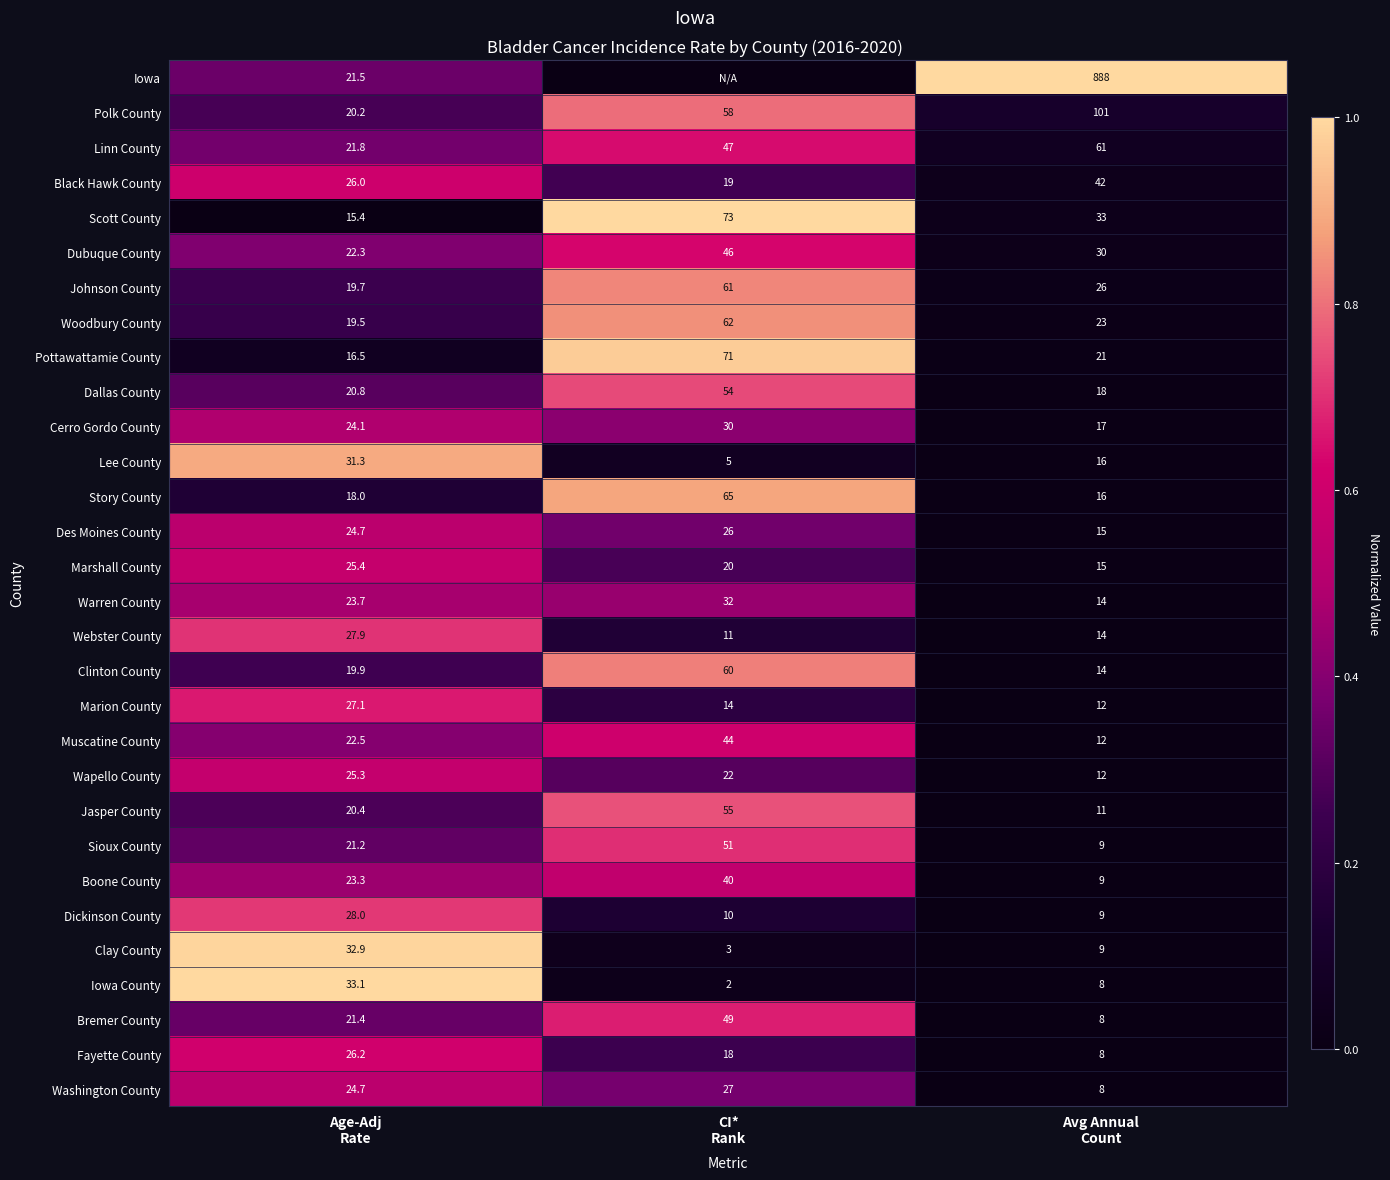

What is the lowest value of the Story County series?

16.0